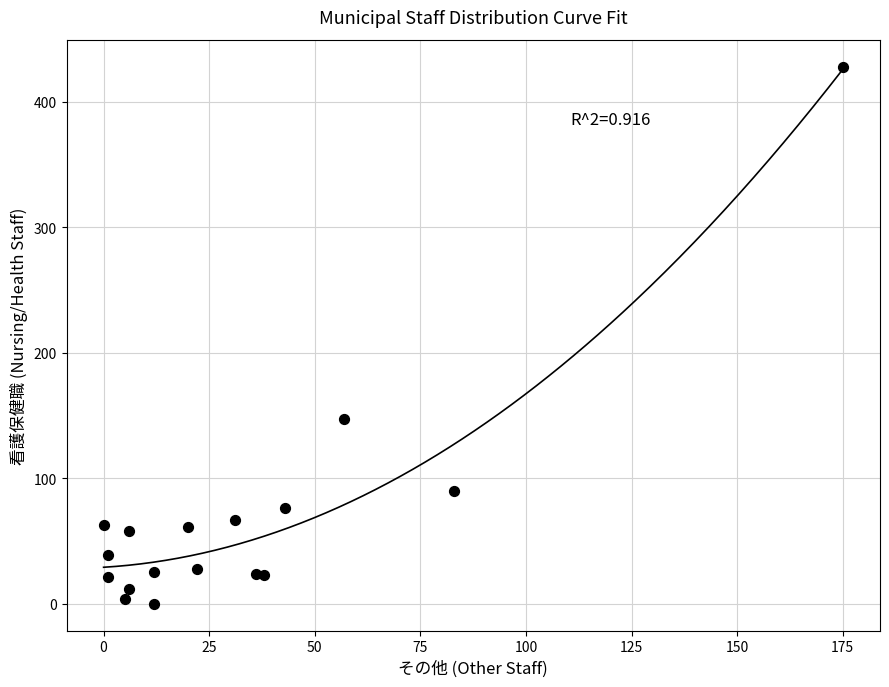

What is the range of Y values (max minus min)?

428